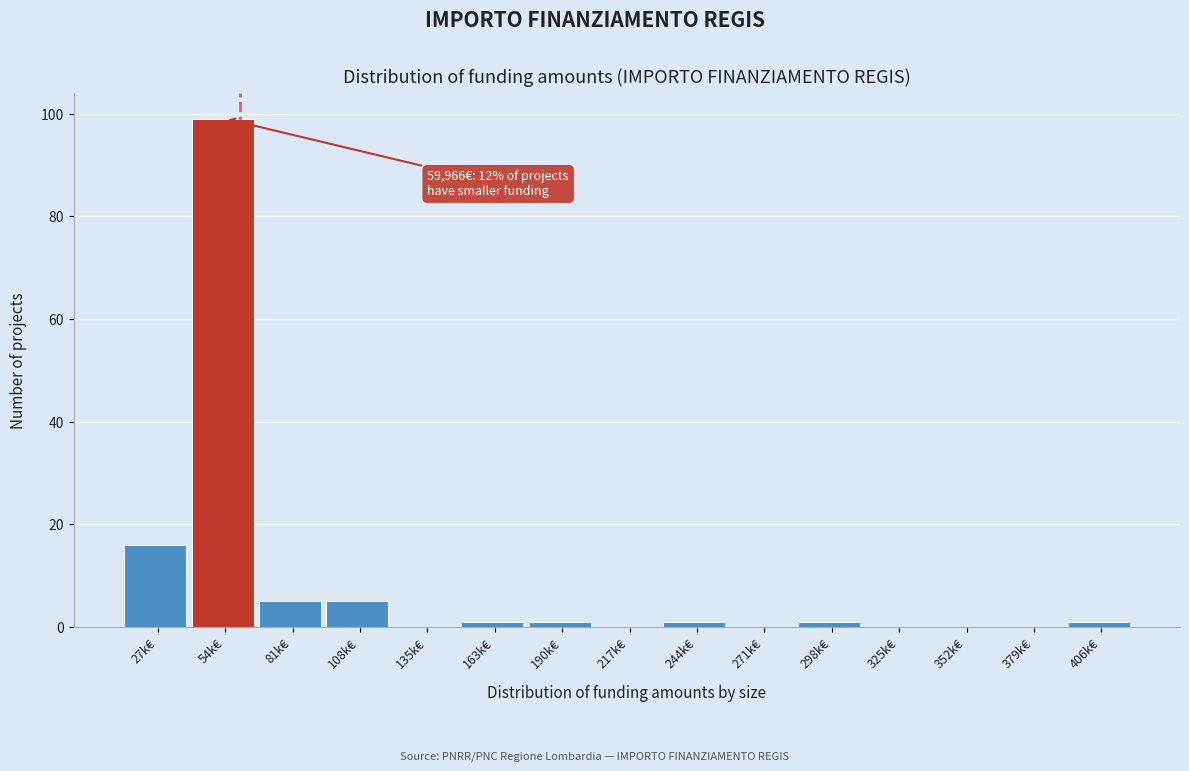

Reading right to left, transcribe all the data shown in this chart.

406k€=1	379k€=0	352k€=0	325k€=0	298k€=1	271k€=0	244k€=1	217k€=0	190k€=1	163k€=1	135k€=0	108k€=5	81k€=5	54k€=99	27k€=16